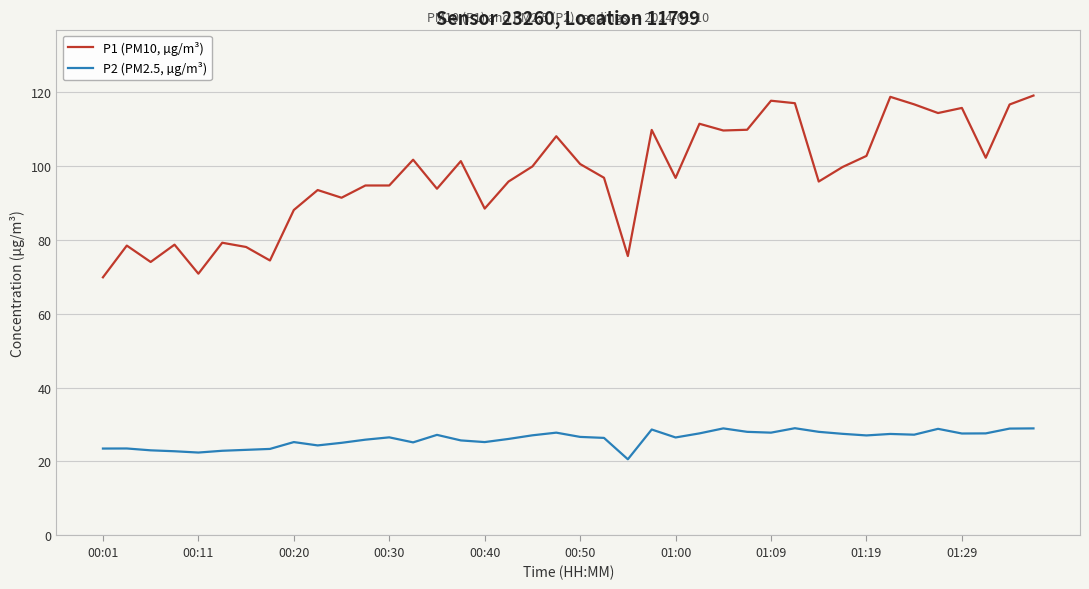

List the series in order of their overall mean, lowest first.

P2 (PM2.5, µg/m³), P1 (PM10, µg/m³)